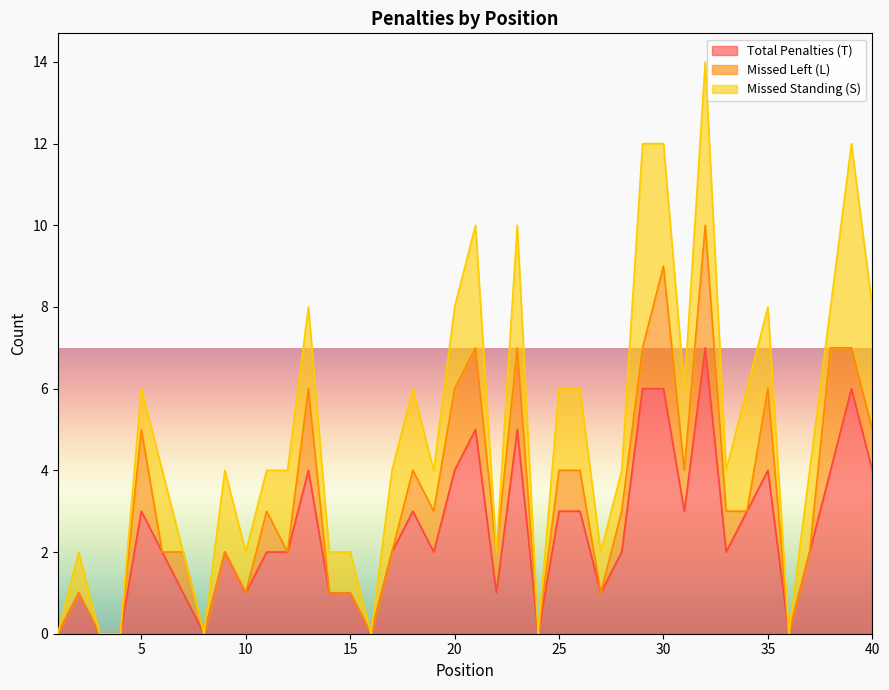

Between 33 and 3, which is larger?

33